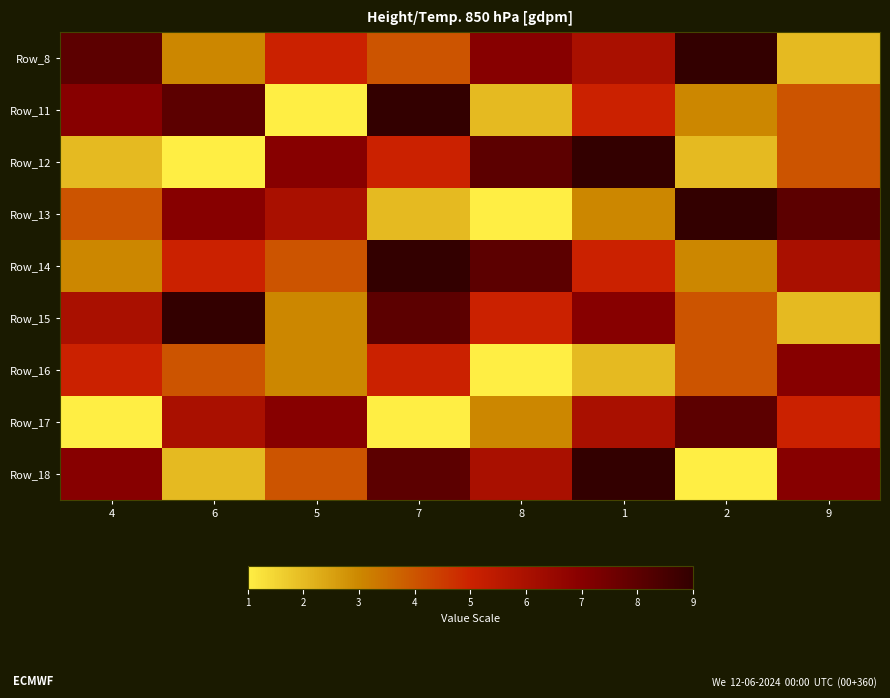

Reading left to right, transcribe all the data shown in this chart.

Row_8: 4=8	6=3	5=5	7=4	8=7	1=6	2=9	9=2
Row_11: 4=7	6=8	5=1	7=9	8=2	1=5	2=3	9=4
Row_12: 4=2	6=1	5=7	7=5	8=8	1=9	2=2	9=4
Row_13: 4=4	6=7	5=6	7=2	8=1	1=3	2=9	9=8
Row_14: 4=3	6=5	5=4	7=9	8=8	1=5	2=3	9=6
Row_15: 4=6	6=9	5=3	7=8	8=5	1=7	2=4	9=2
Row_16: 4=5	6=4	5=3	7=5	8=1	1=2	2=4	9=7
Row_17: 4=1	6=6	5=7	7=1	8=3	1=6	2=8	9=5
Row_18: 4=7	6=2	5=4	7=8	8=6	1=9	2=1	9=7